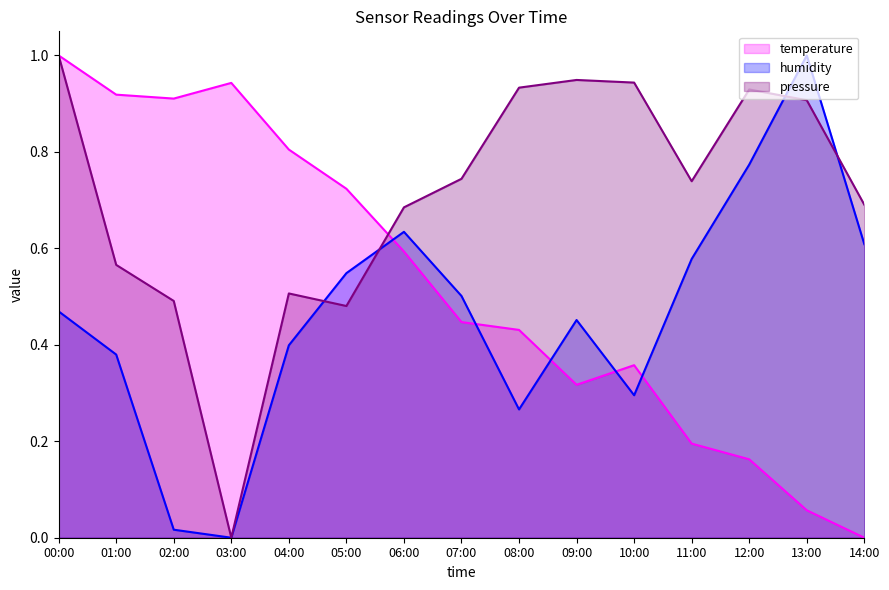

Reading left to right, transcribe all the data shown in this chart.

pressure: 00:00=1.0	01:00=0.6	02:00=0.5	03:00=0.0	04:00=0.5	05:00=0.5	06:00=0.7	07:00=0.7	08:00=0.9	09:00=0.9	10:00=0.9	11:00=0.7	12:00=0.9	13:00=0.9	14:00=0.7
temperature: 00:00=1.0	01:00=0.9	02:00=0.9	03:00=0.9	04:00=0.8	05:00=0.7	06:00=0.6	07:00=0.4	08:00=0.4	09:00=0.3	10:00=0.4	11:00=0.2	12:00=0.2	13:00=0.1	14:00=0.0
humidity: 00:00=0.5	01:00=0.4	02:00=0.0	03:00=0.0	04:00=0.4	05:00=0.5	06:00=0.6	07:00=0.5	08:00=0.3	09:00=0.5	10:00=0.3	11:00=0.6	12:00=0.8	13:00=1.0	14:00=0.6